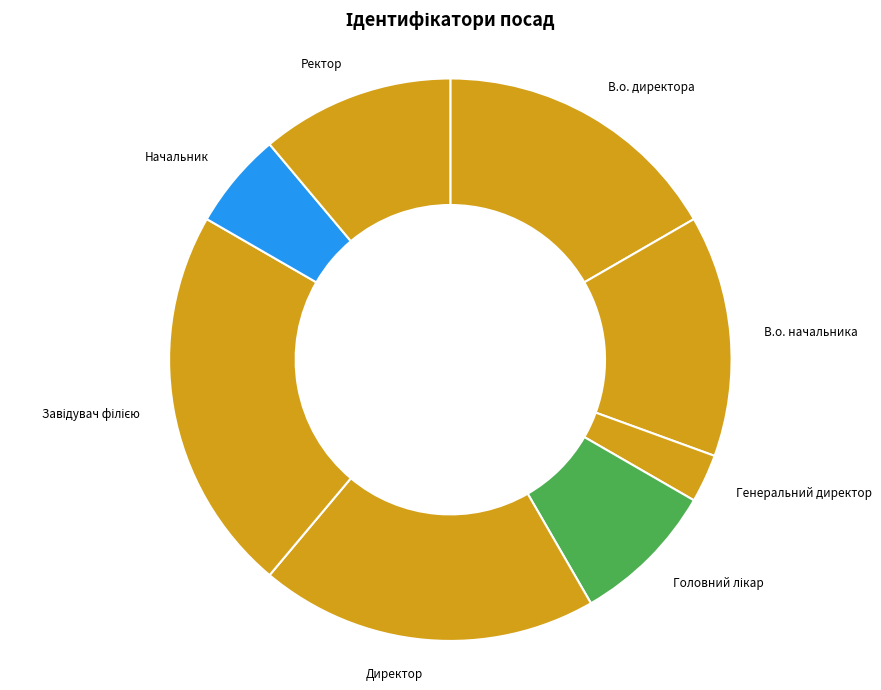

Which has a higher value, В.о. начальника or Генеральний директор?

В.о. начальника